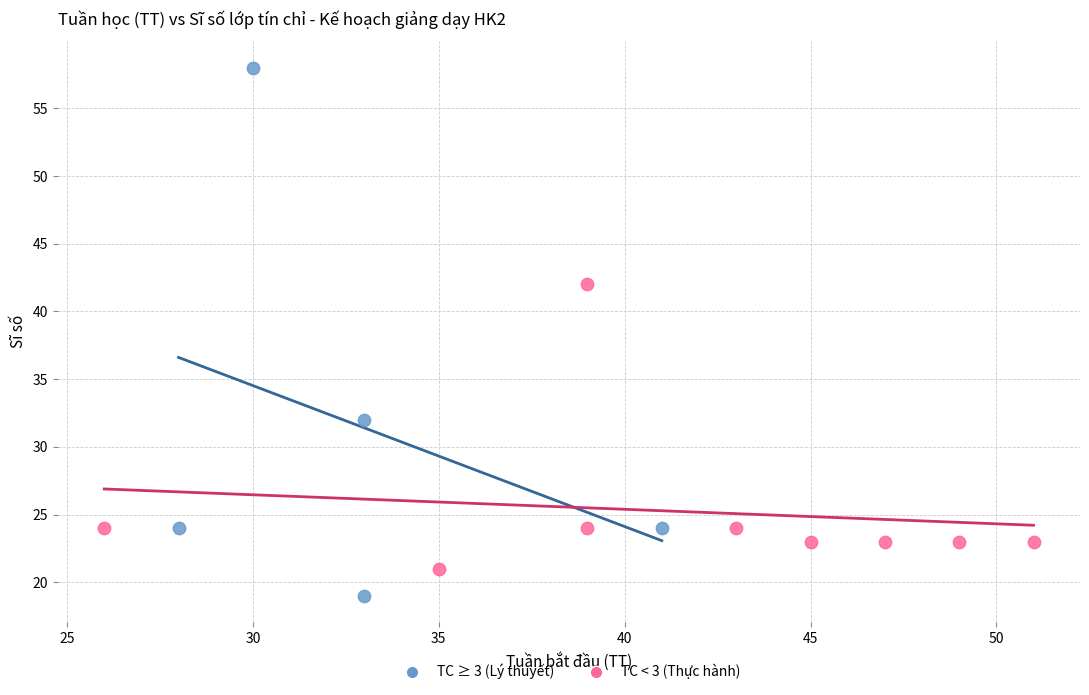

Which series has the largest Y range (max minus min)?

TC ≥ 3 (Lý thuyết)